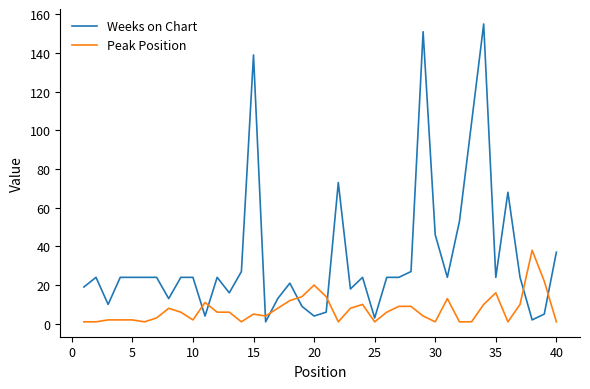

Which series has the largest total across all categories?

Weeks on Chart